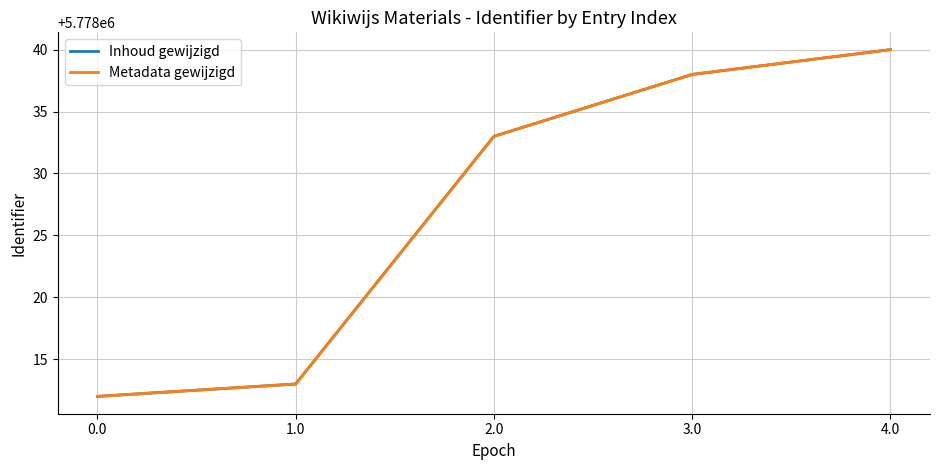

What is the minimum value shown in the chart?

5778012